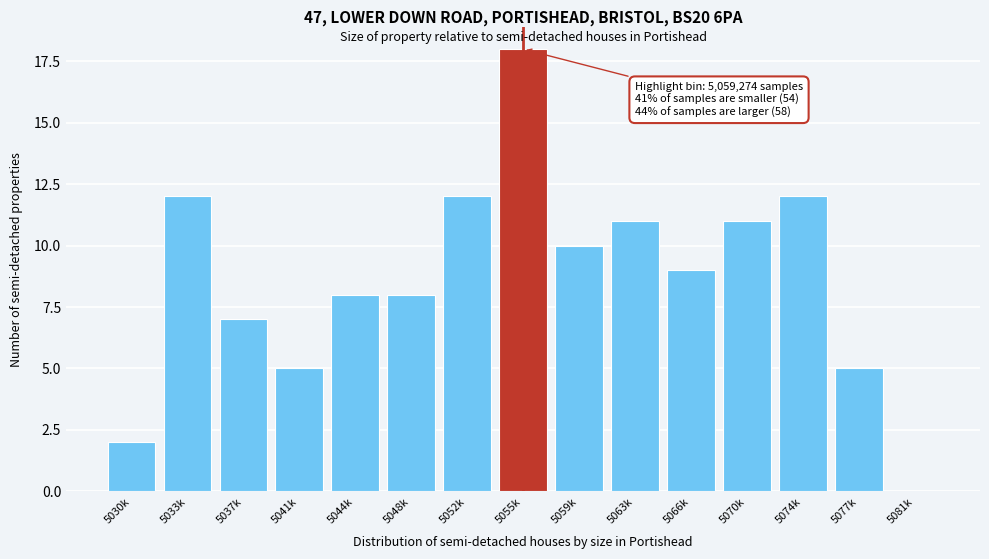

Reading right to left, transcribe all the data shown in this chart.

5081k=0	5077k=5	5074k=12	5070k=11	5066k=9	5063k=11	5059k=10	5055k=18	5052k=12	5048k=8	5044k=8	5041k=5	5037k=7	5033k=12	5030k=2